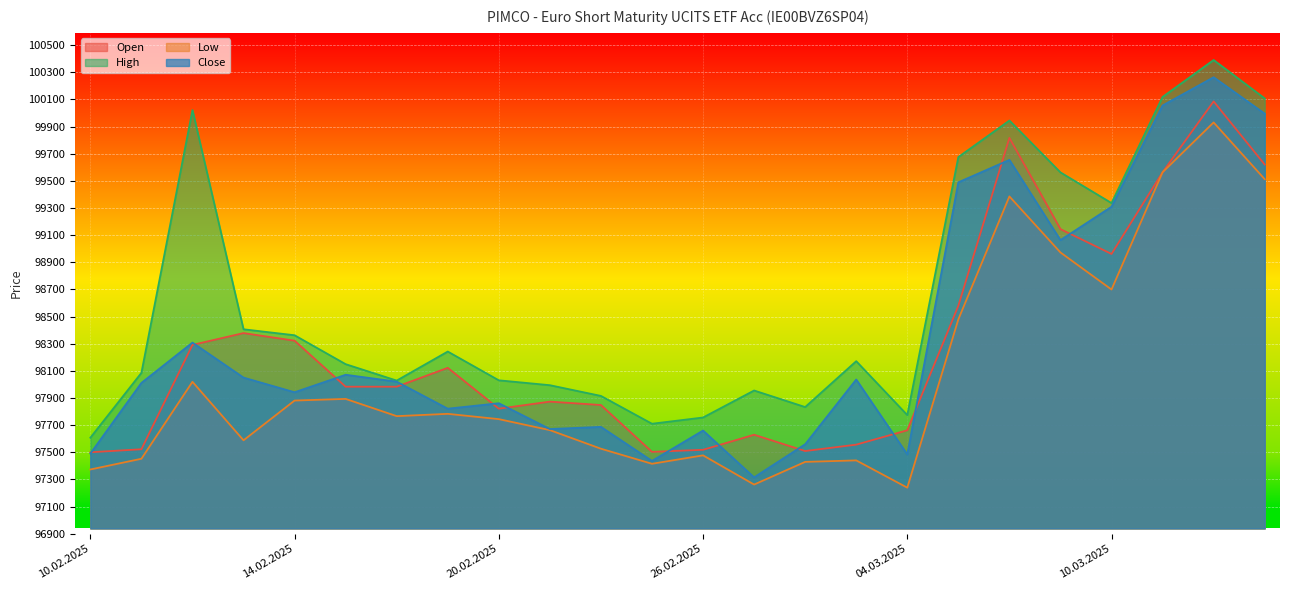

Between 28.02.2025 and 11.03.2025, which series saw the biggest shift?

Close